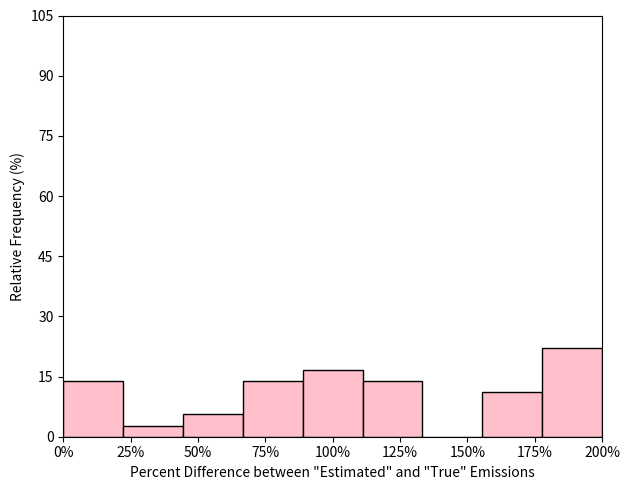

Reading left to right, extract all data points from this chart.

0%=13.9	25%=2.8	50%=5.6	75%=13.9	100%=16.7	125%=13.9	150%=0.0	175%=11.1	200%=22.2